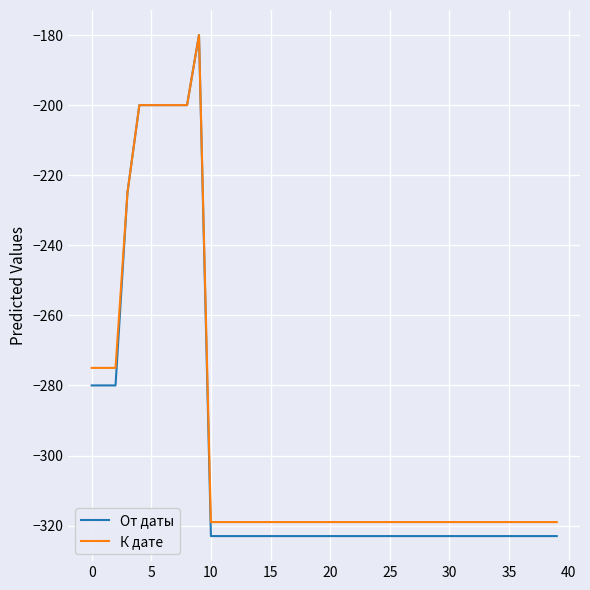

What is the maximum value for К дате?

-180